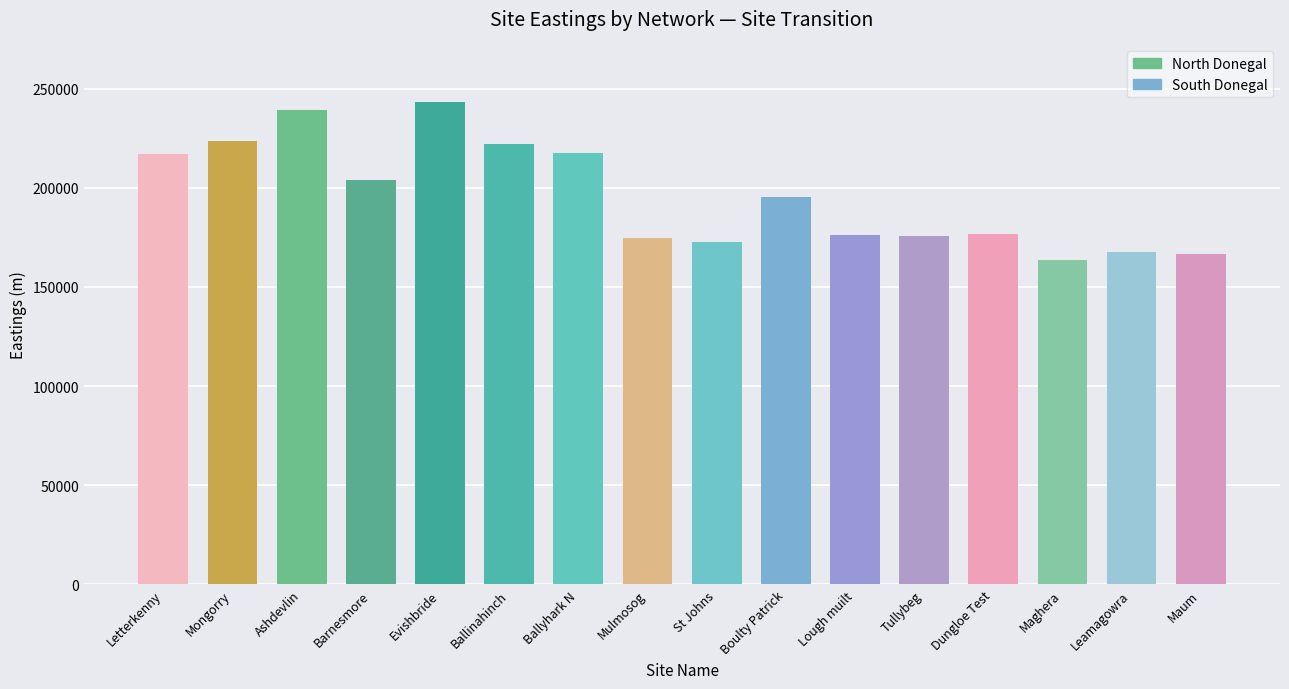

What is the difference between the maximum and second lowest values?

76392